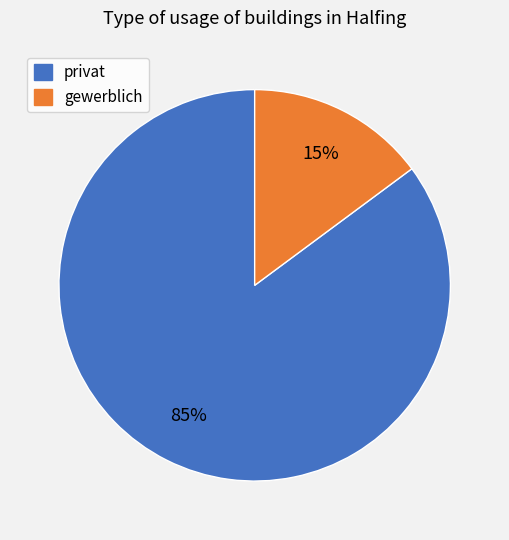

Which category accounts for the majority?

privat